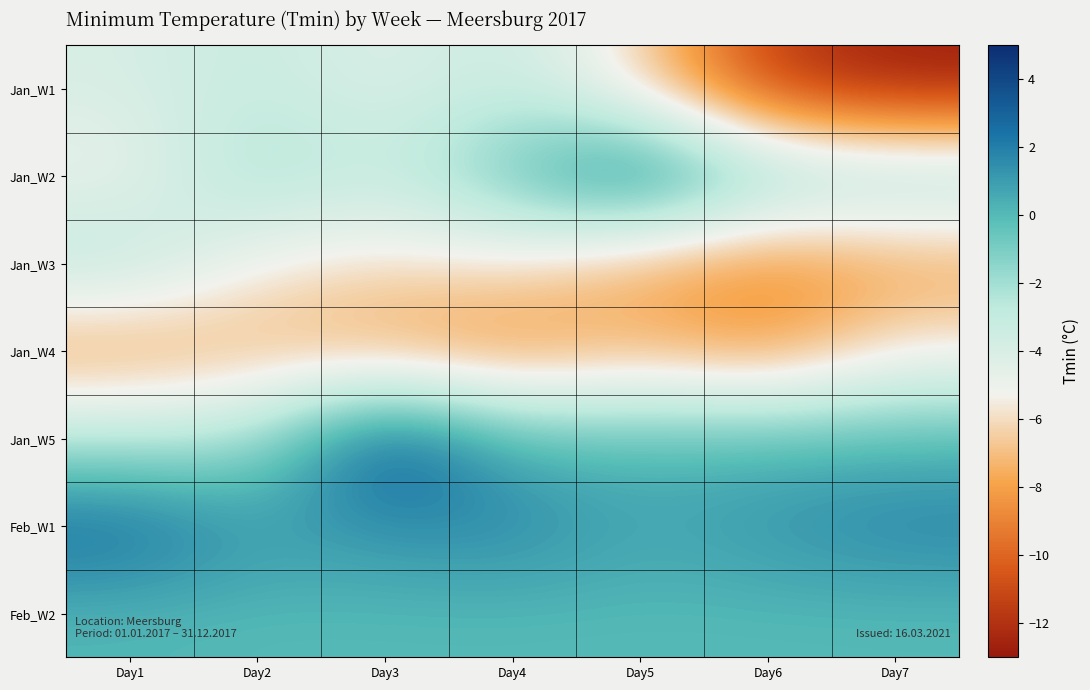

Reading left to right, transcribe all the data shown in this chart.

Jan_W1: Day1=-3.9	Day2=-3.1	Day3=-4.2	Day4=-3.1	Day5=-6.2	Day6=-11.7	Day7=-12.9
Jan_W2: Day1=-5.0	Day2=-1.9	Day3=-3.2	Day4=-0.2	Day5=3.2	Day6=-1.1	Day7=-1.6
Jan_W3: Day1=-2.5	Day2=-5.4	Day3=-6.0	Day4=-5.7	Day5=-7.7	Day6=-8.8	Day7=-8.0
Jan_W4: Day1=-8.1	Day2=-7.2	Day3=-8.0	Day4=-8.7	Day5=-7.2	Day6=-8.4	Day7=-5.5
Jan_W5: Day1=-2.5	Day2=-2.2	Day3=4.3	Day4=0.0	Day5=0.0	Day6=0.0	Day7=0.0
Feb_W1: Day1=2.9	Day2=1.1	Day3=1.4	Day4=1.8	Day5=0.7	Day6=1.3	Day7=1.9
Feb_W2: Day1=0.1	Day2=0.0	Day3=0.0	Day4=0.0	Day5=0.0	Day6=0.0	Day7=0.0